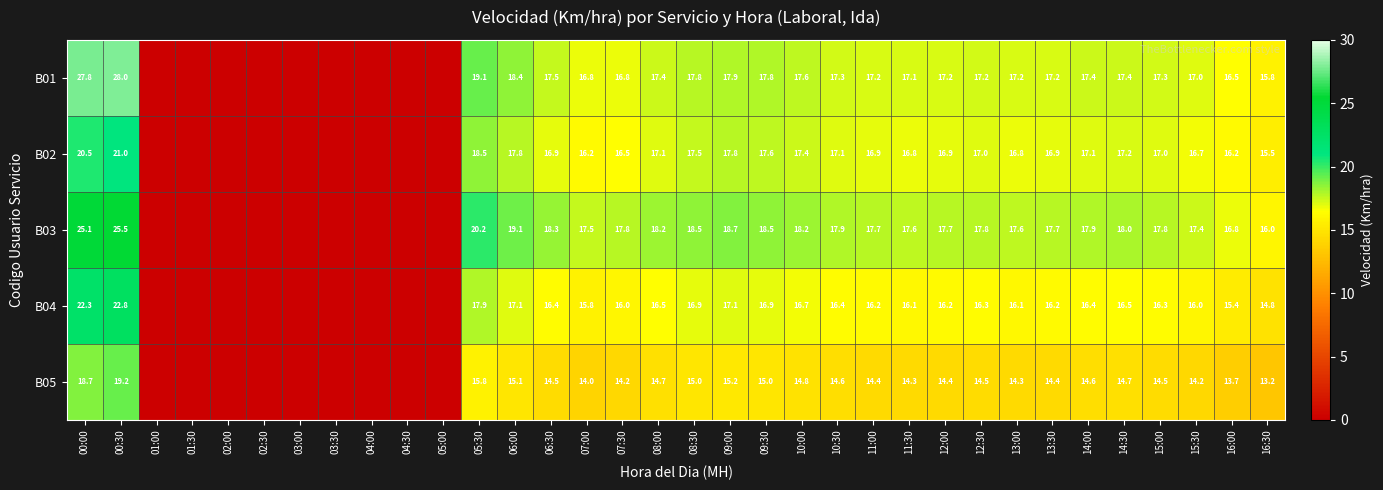

What is the total value across all series at 09:30?

85.8